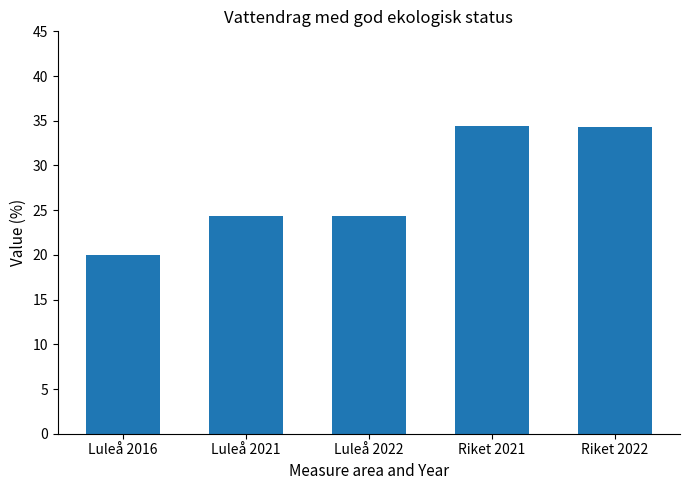

The value at Luleå 2022 is 6.7. True or false?

False